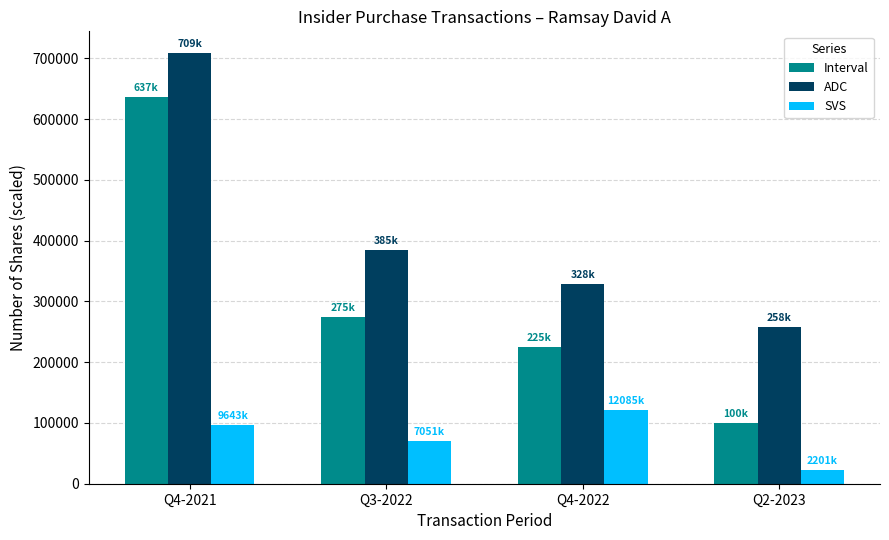

Which series has the largest total across all categories?

ADC